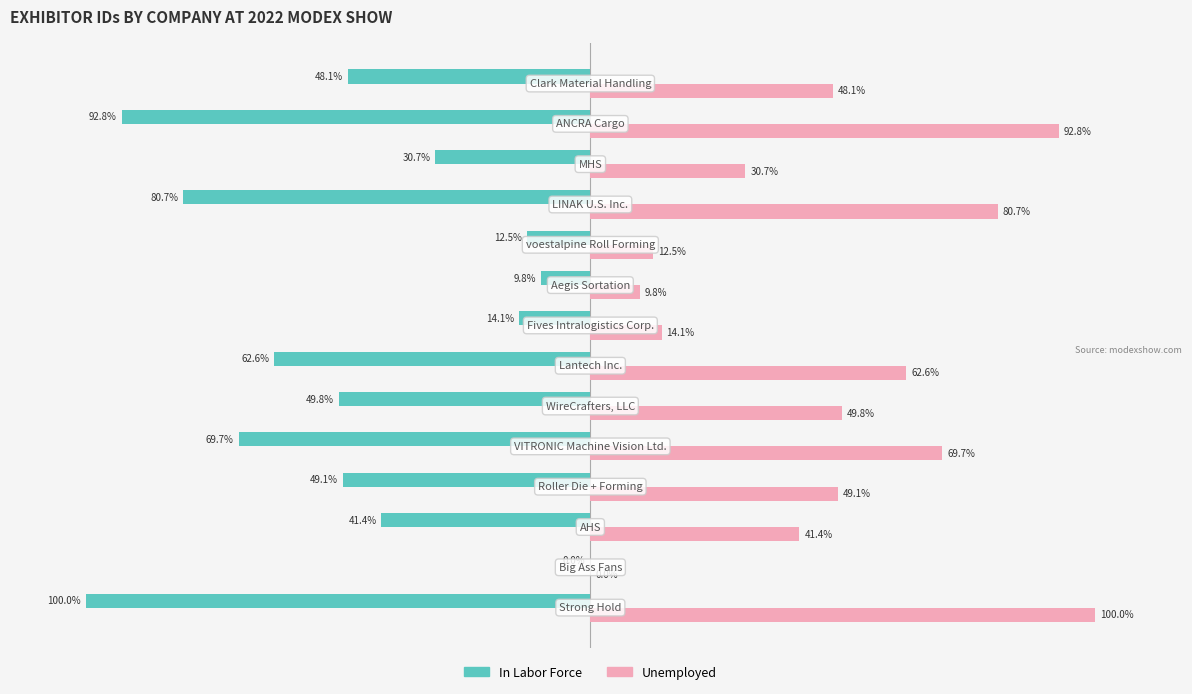

Which series has the largest total across all categories?

Unemployed